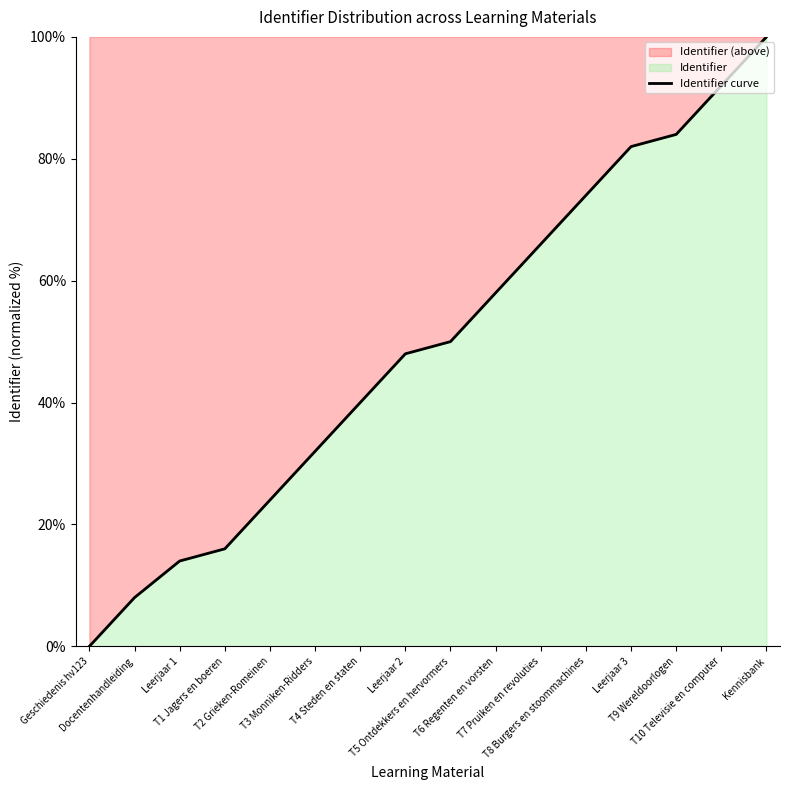

Where is the data nearest to the value 50?

T5 Ontdekkers en hervormers